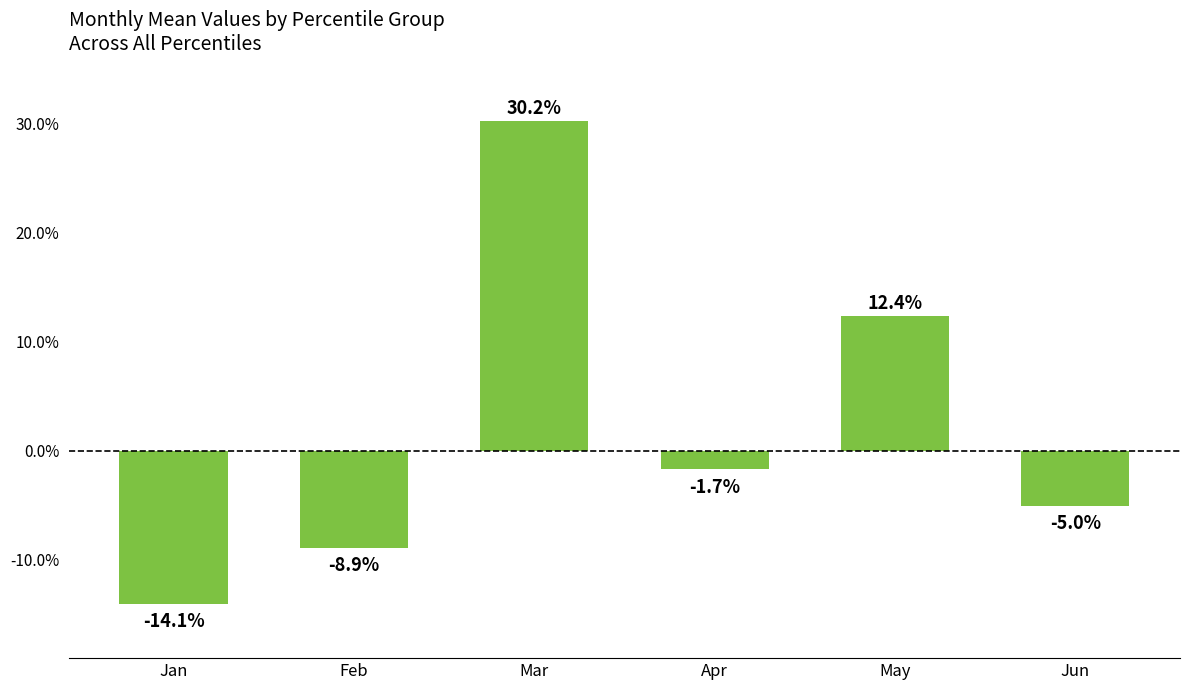

Rank the categories by value from lowest to highest.

Jan, Feb, Jun, Apr, May, Mar